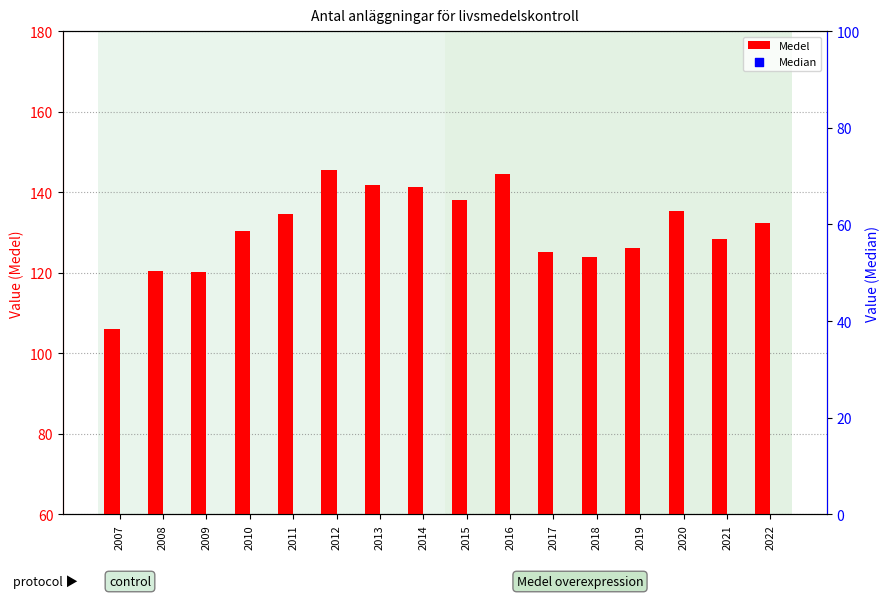

Which series has the widest spread of Y values?

Medel